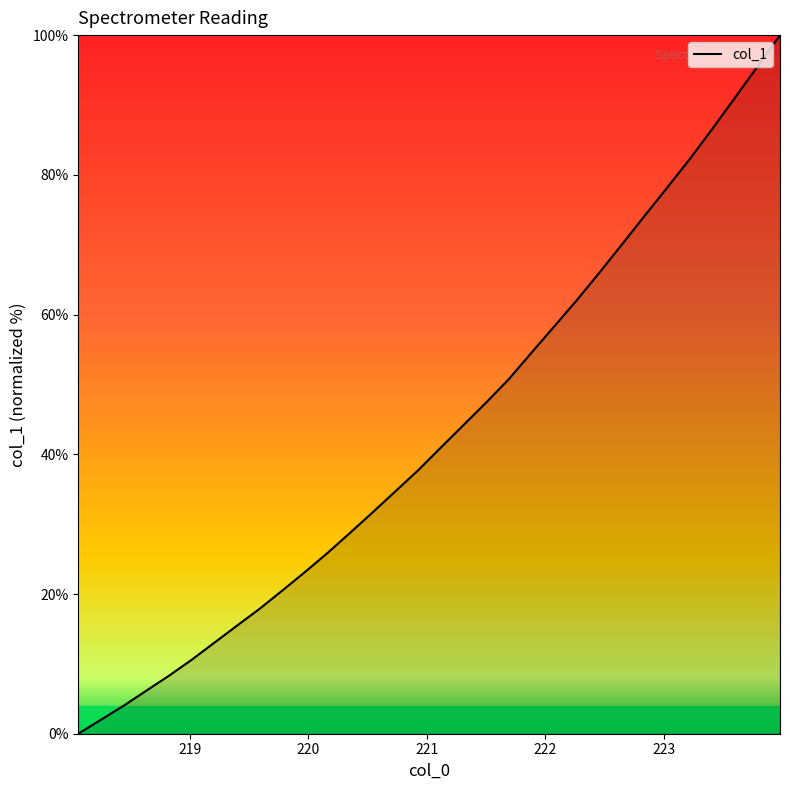

What is the average value?

43.2